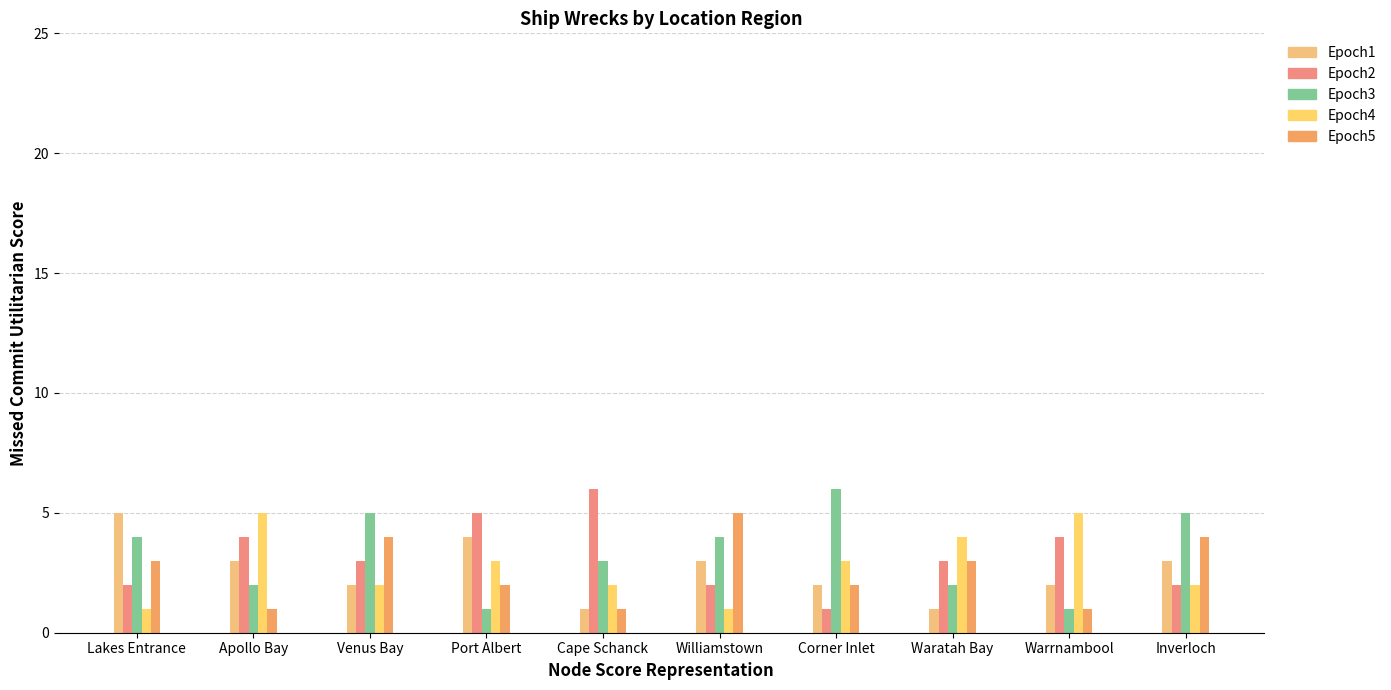

What is the spread (max minus min) of values at Waratah Bay?

3